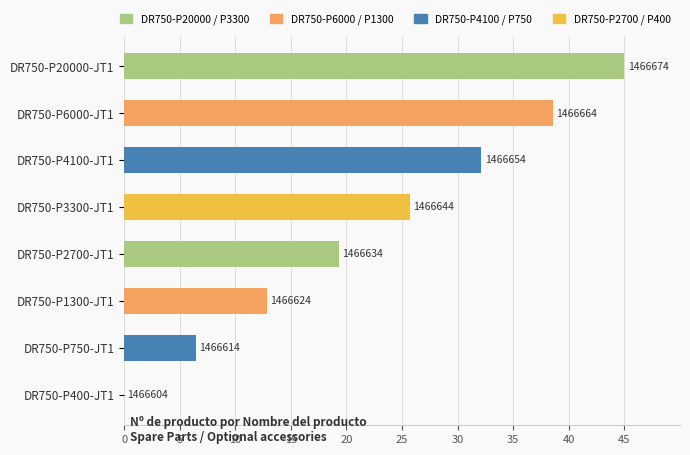

Are the bars grouped side by side (vs. stacked)?

No